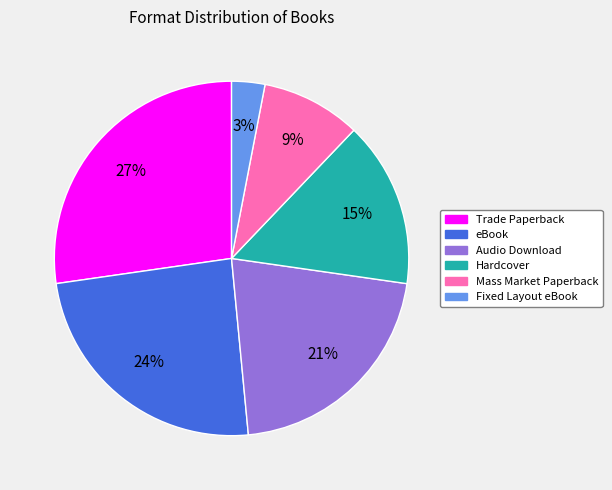

Which has a higher value, eBook or Mass Market Paperback?

eBook